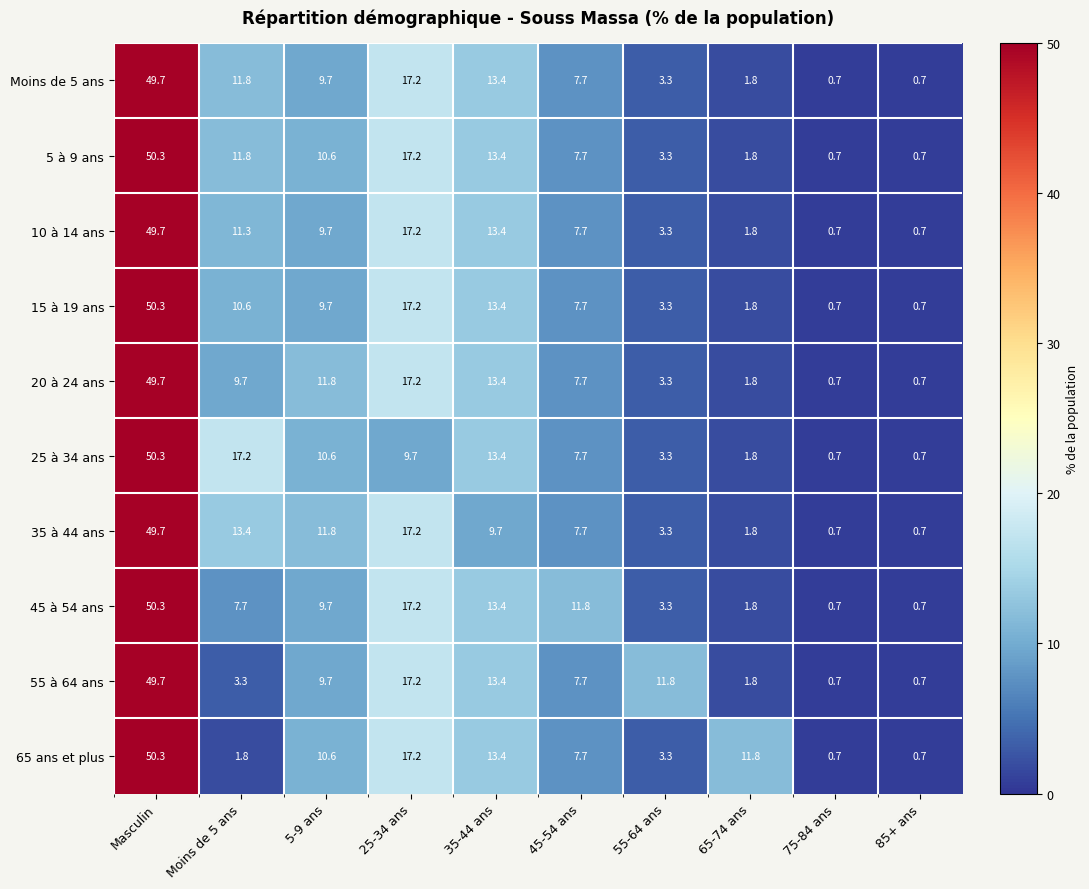

Where does the 10 à 14 ans series first go above 9?

Masculin